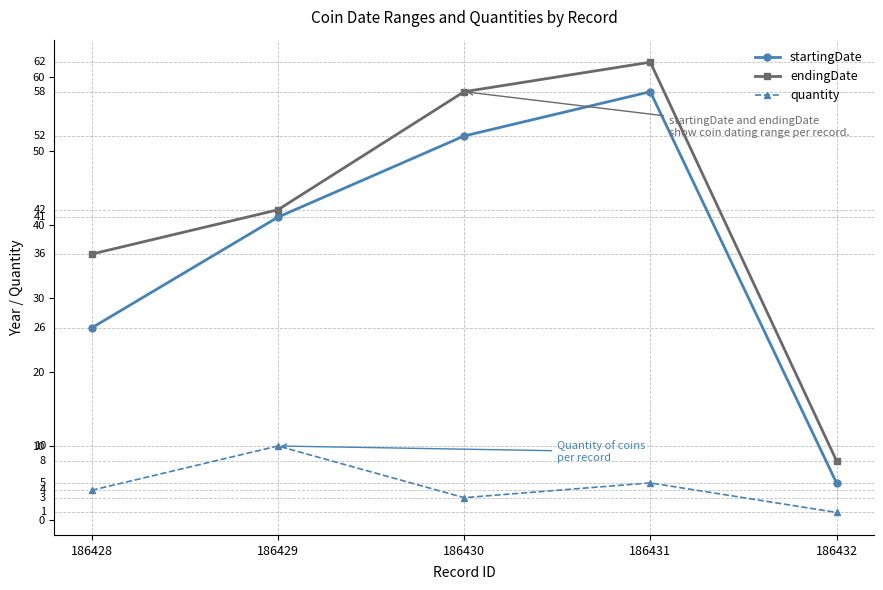

At which category is the sum across all series the highest?

186431